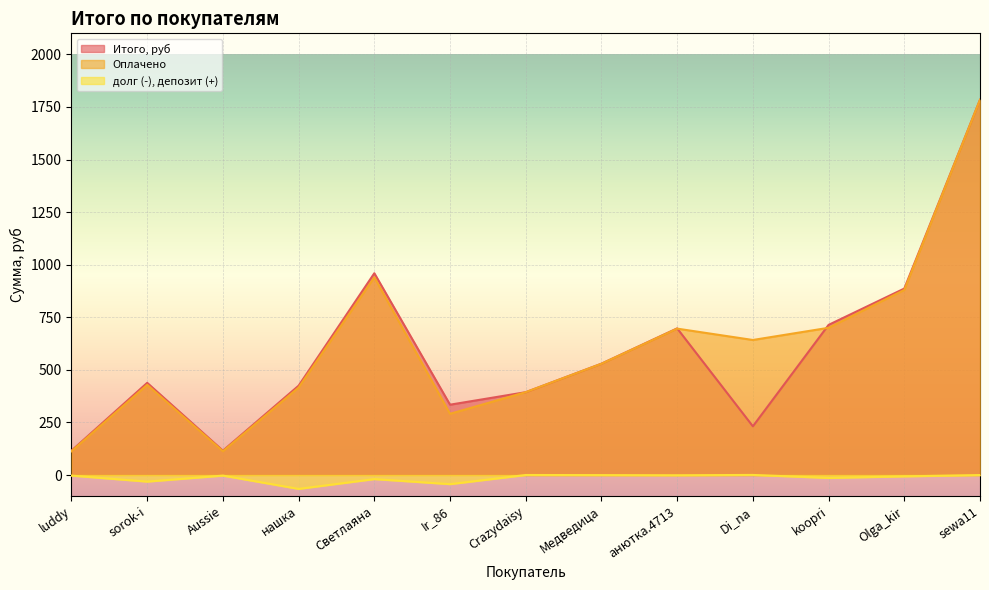

How many lines are shown in the chart?

3